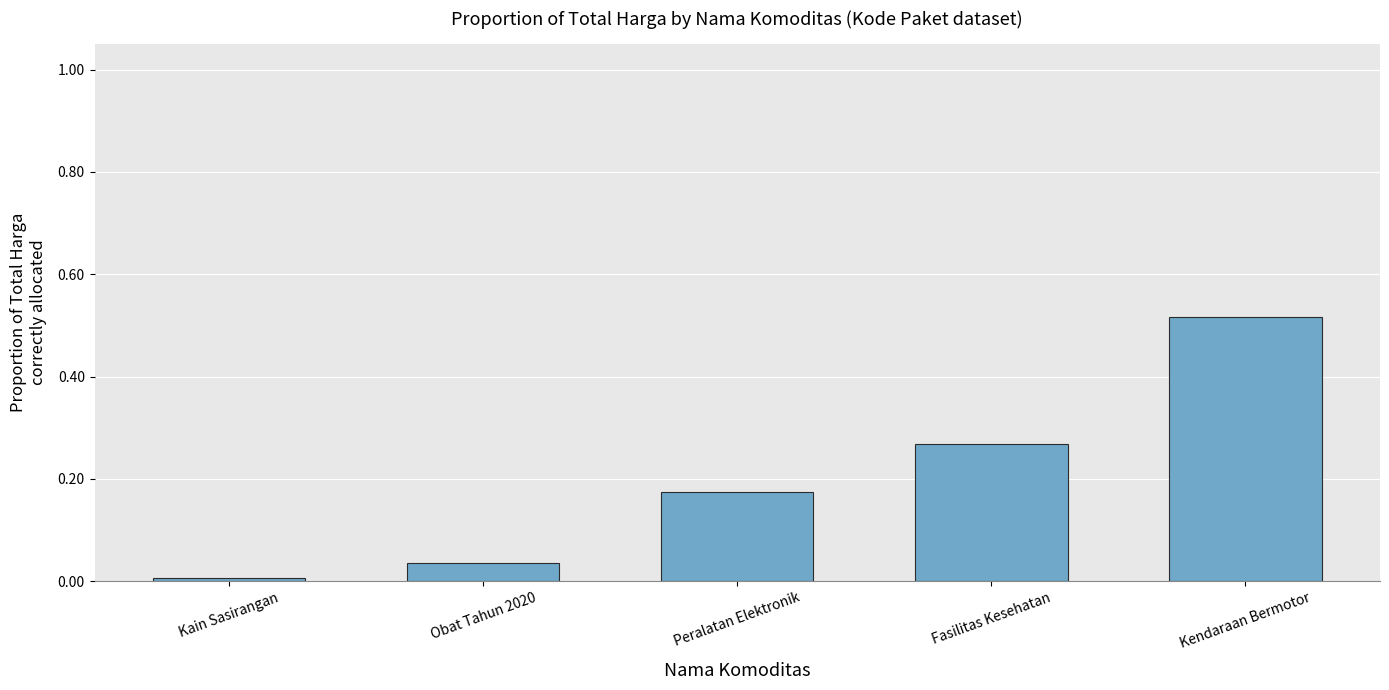

List the labels in order of value, largest first.

Kendaraan Bermotor, Fasilitas Kesehatan, Peralatan Elektronik, Obat Tahun 2020, Kain Sasirangan